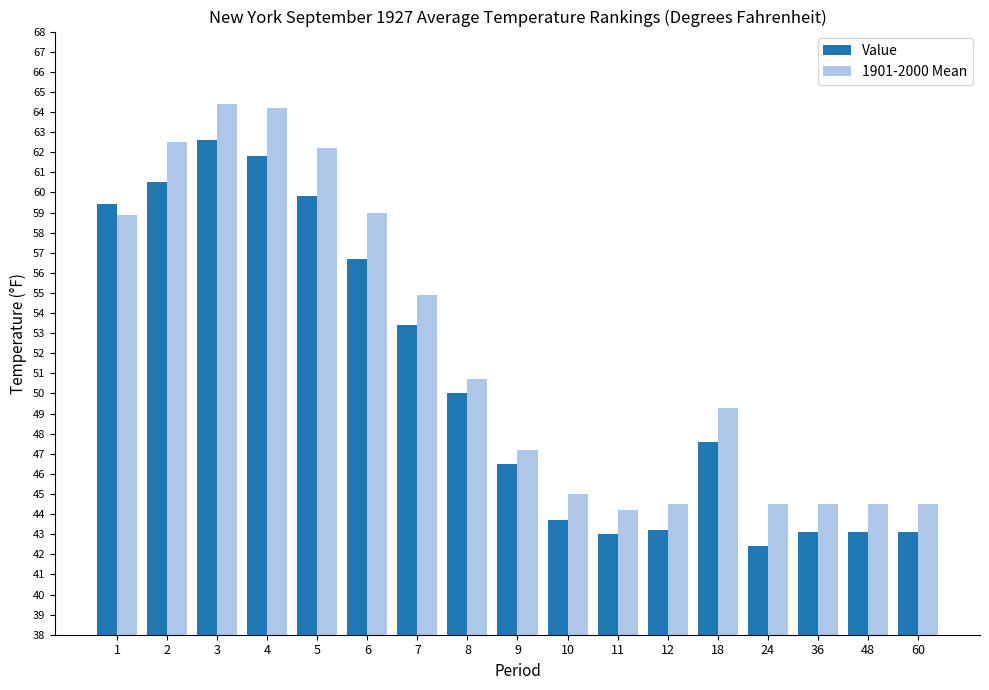

What is the sum of the 1901-2000 Mean values at 11 and 1?

103.1